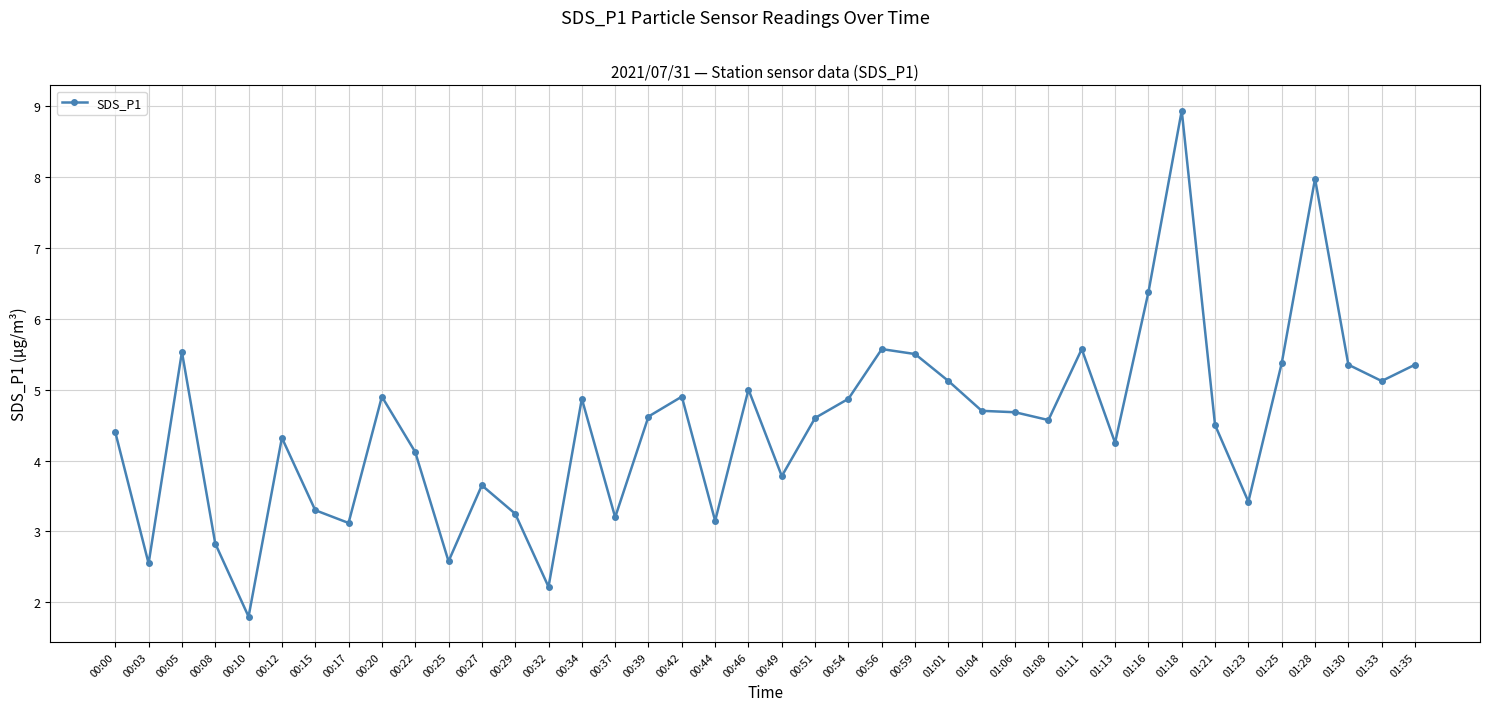

At which label does the data first exceed 4?

00:00